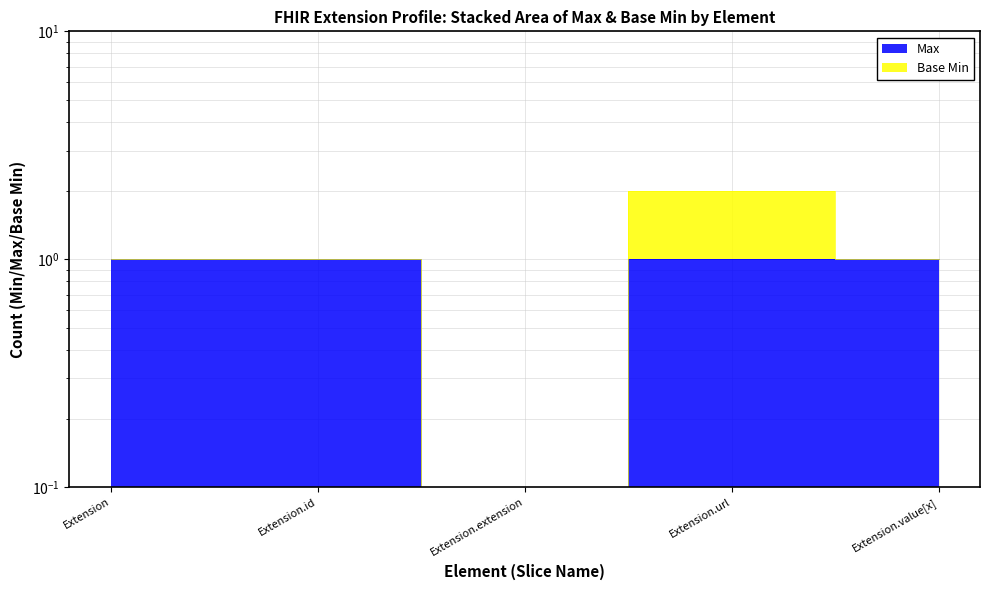

How many values are between 1 and 2?

4